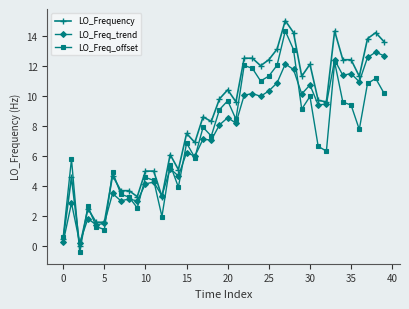

True or false: LO_Frequency has more than 1 interior local peaks.

True